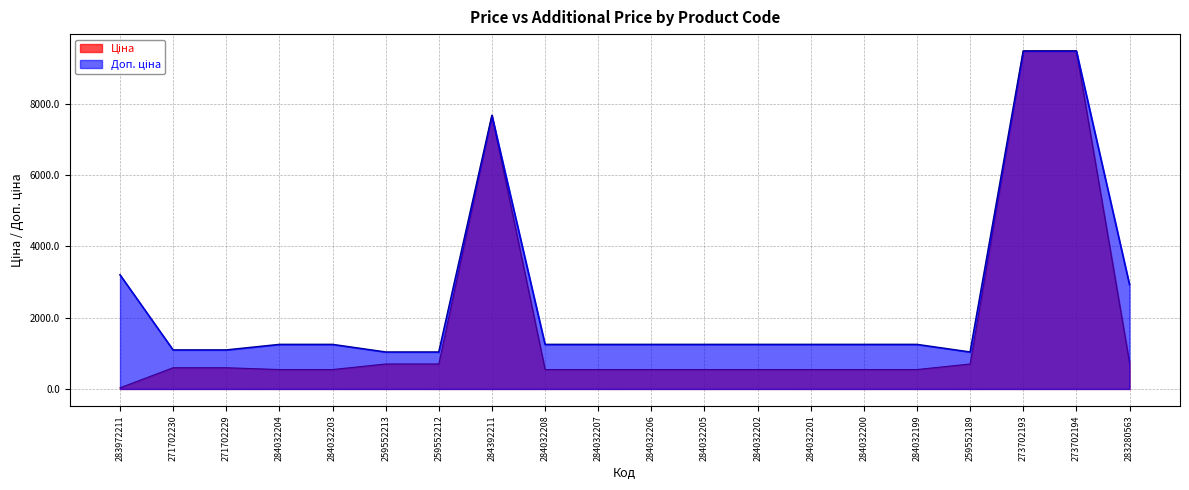

What is the average value of the Ціна series?

1808.5